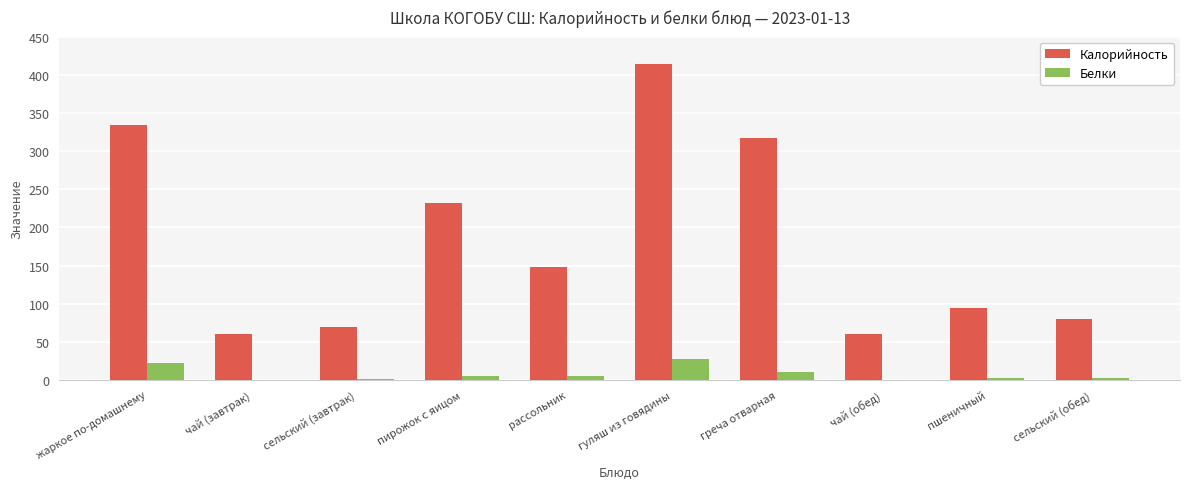

Is the value of Белки at чай (обед) greater than the value of Калорийность at рассольник?

No